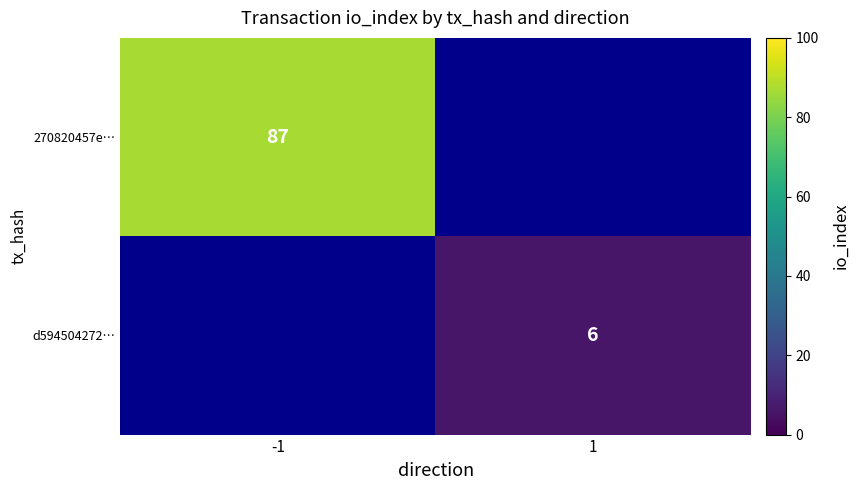

Is it true that d594504272… equals 6 at 1?

True